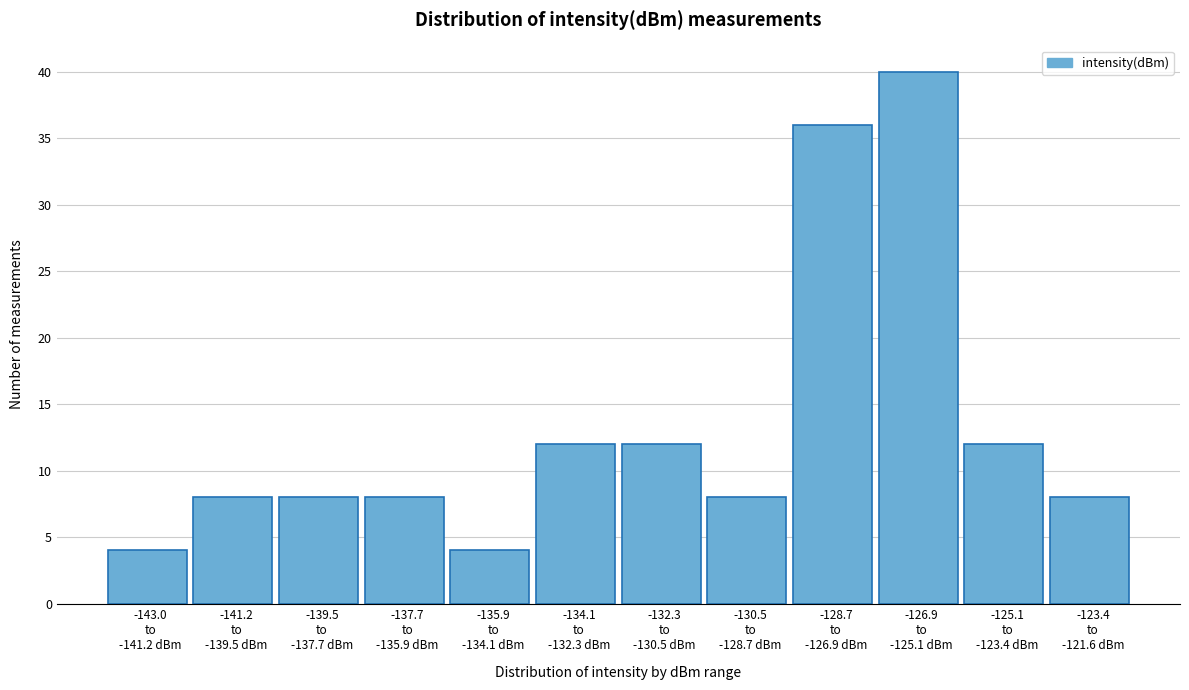

Reading right to left, list all the values displayed in this chart.

8	12	40	36	8	12	12	4	8	8	8	4